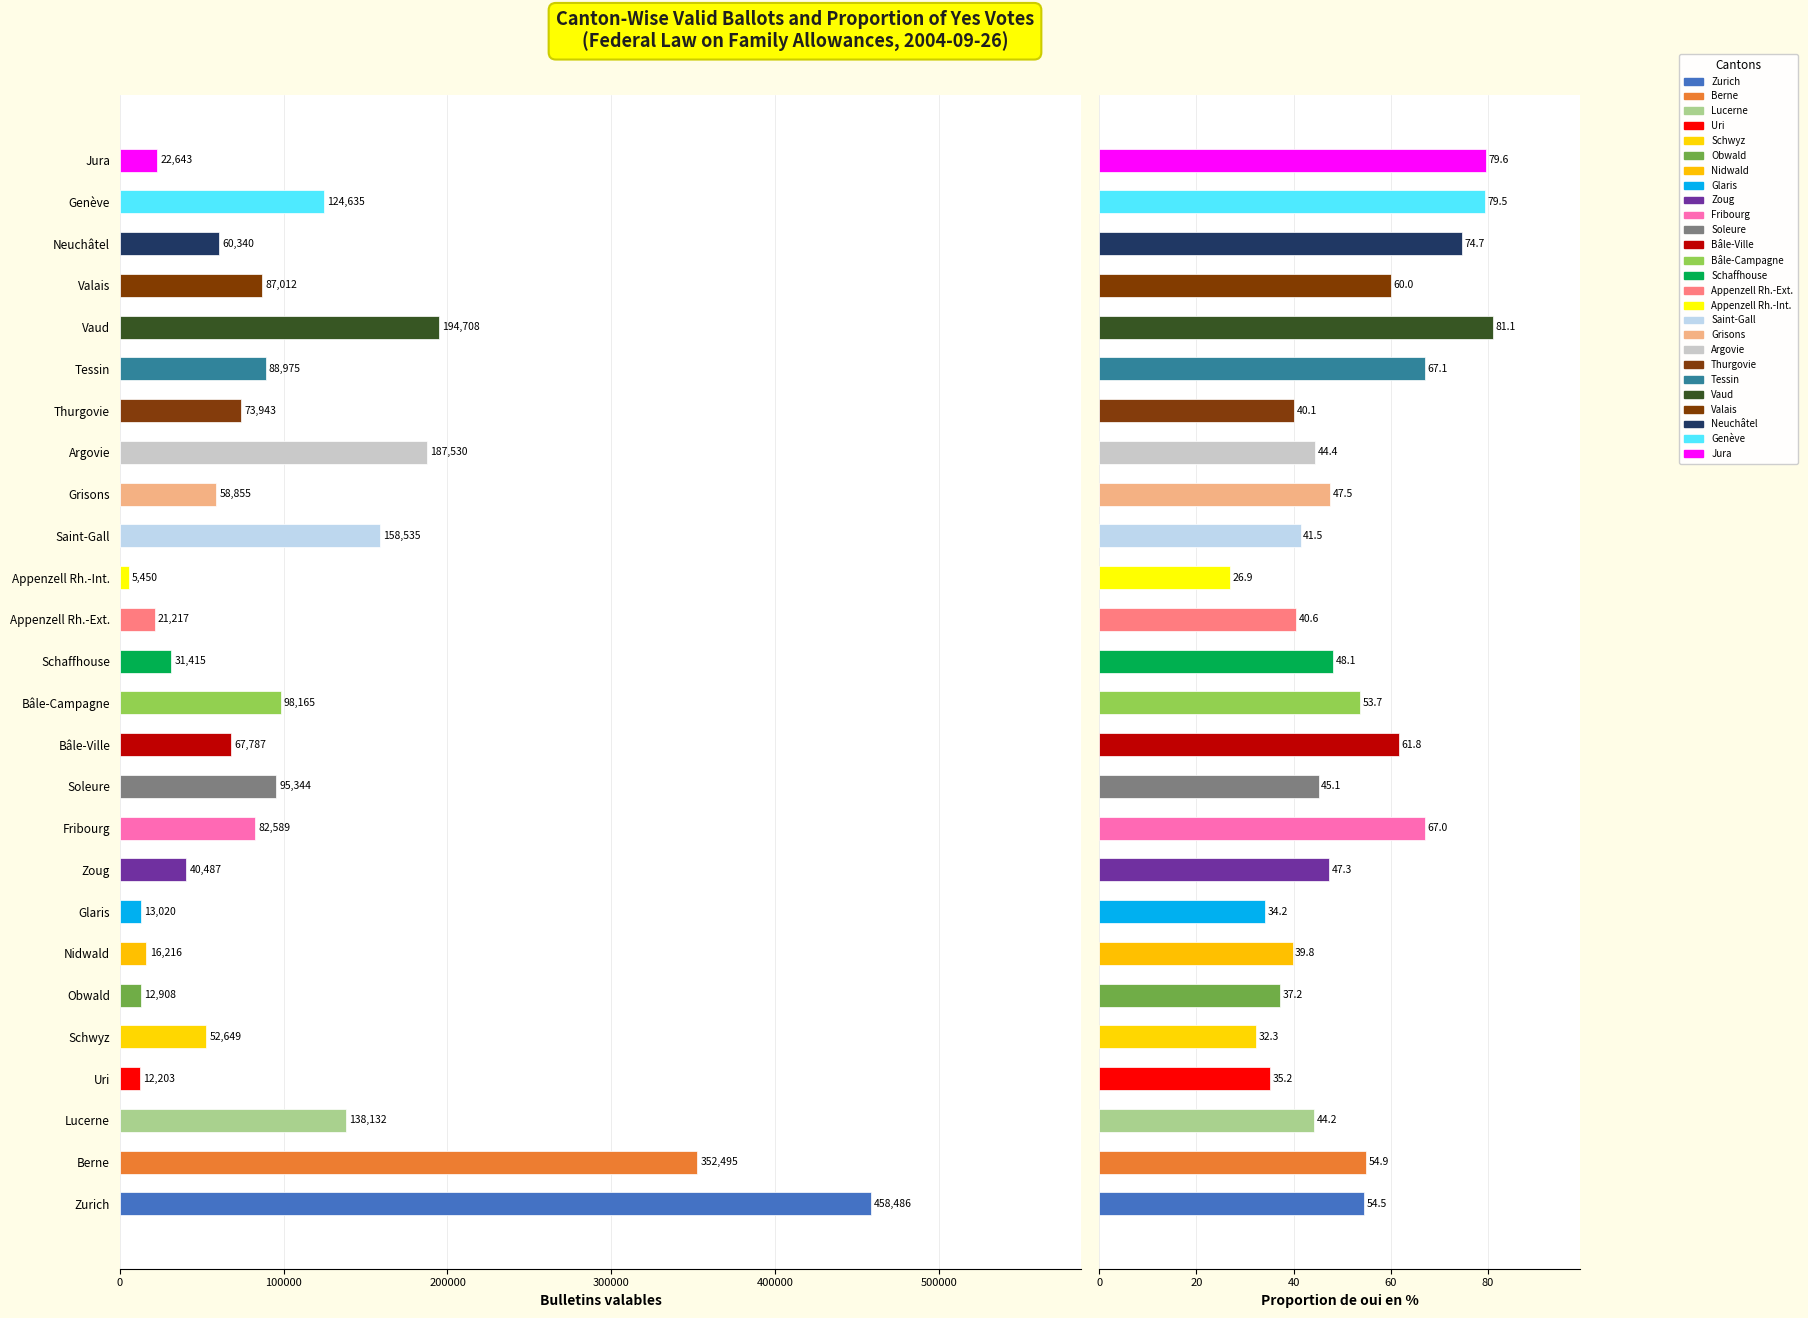

Rank the series by their maximum value, from lowest to highest.

Proportion de oui en %, Bulletins valables